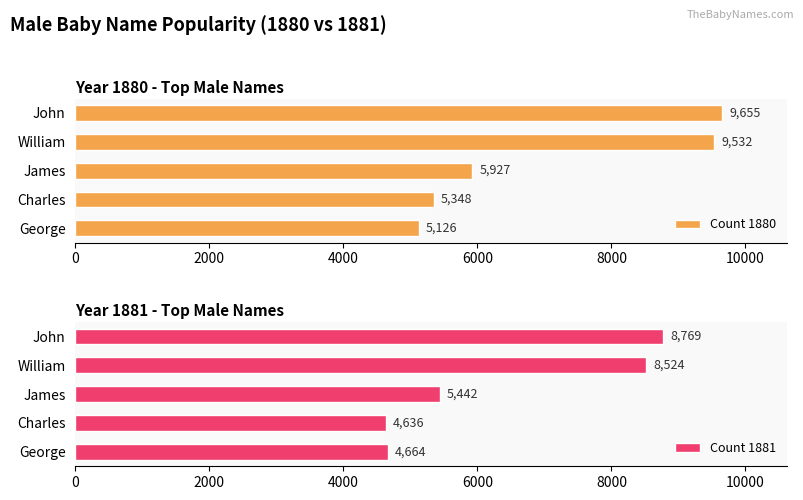

Rank the series by their average value, from lowest to highest.

Count 1881, Count 1880